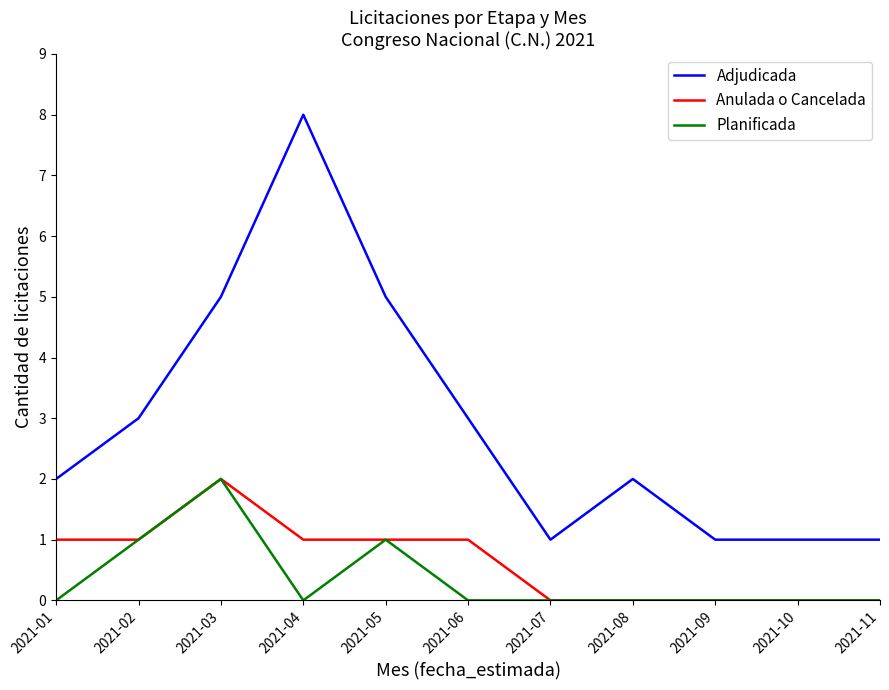

What is the greatest value displayed?

8